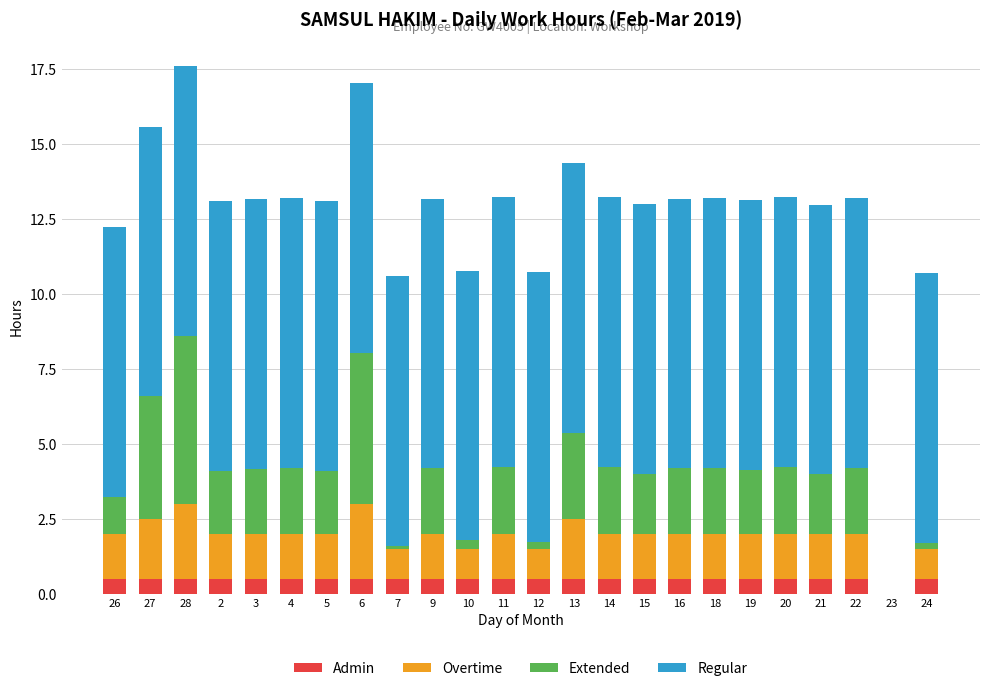

Is it true that Admin equals 0.5 at 4?

True